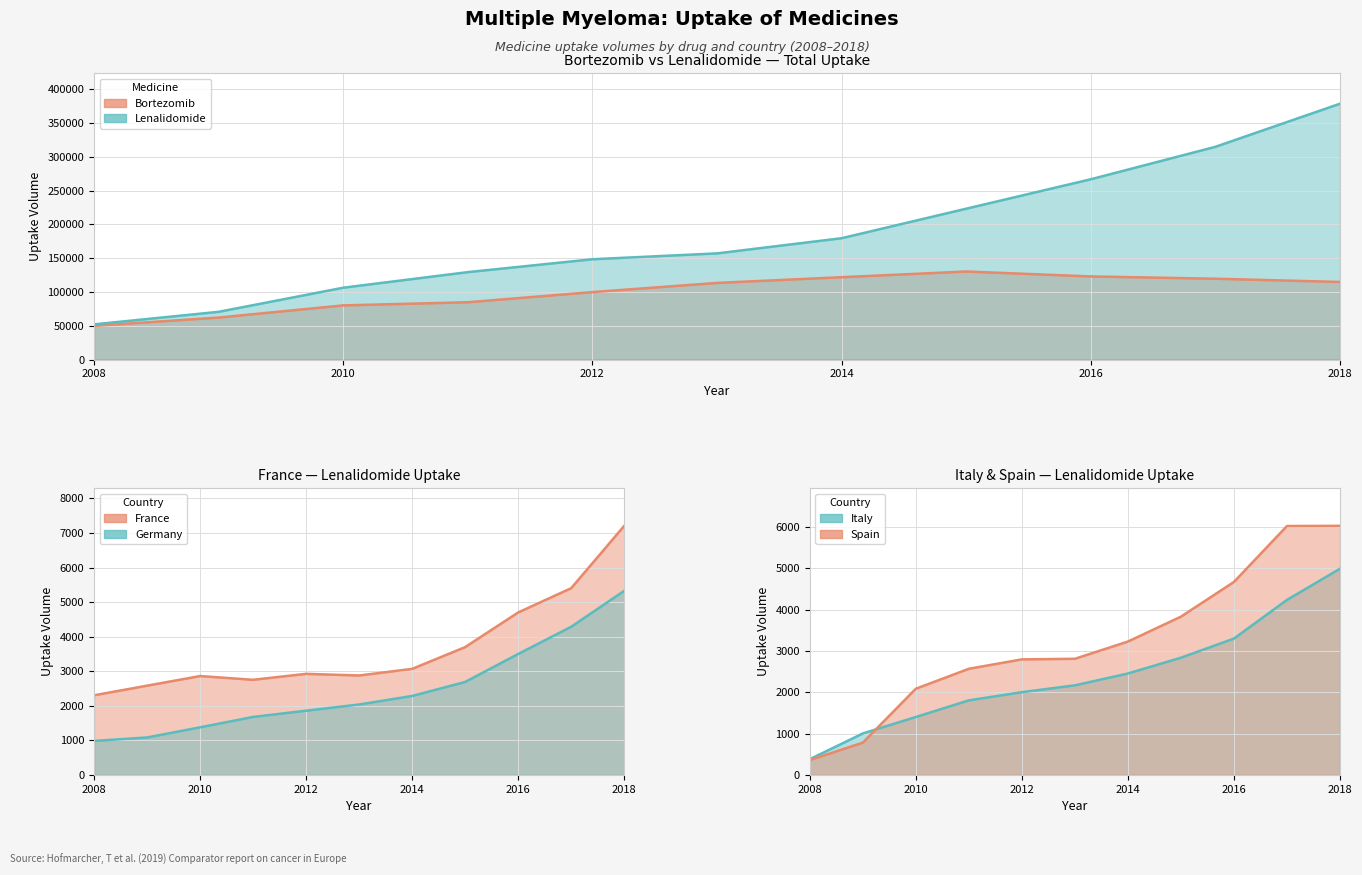

Which has a higher value, 2016 or 2018?

2016